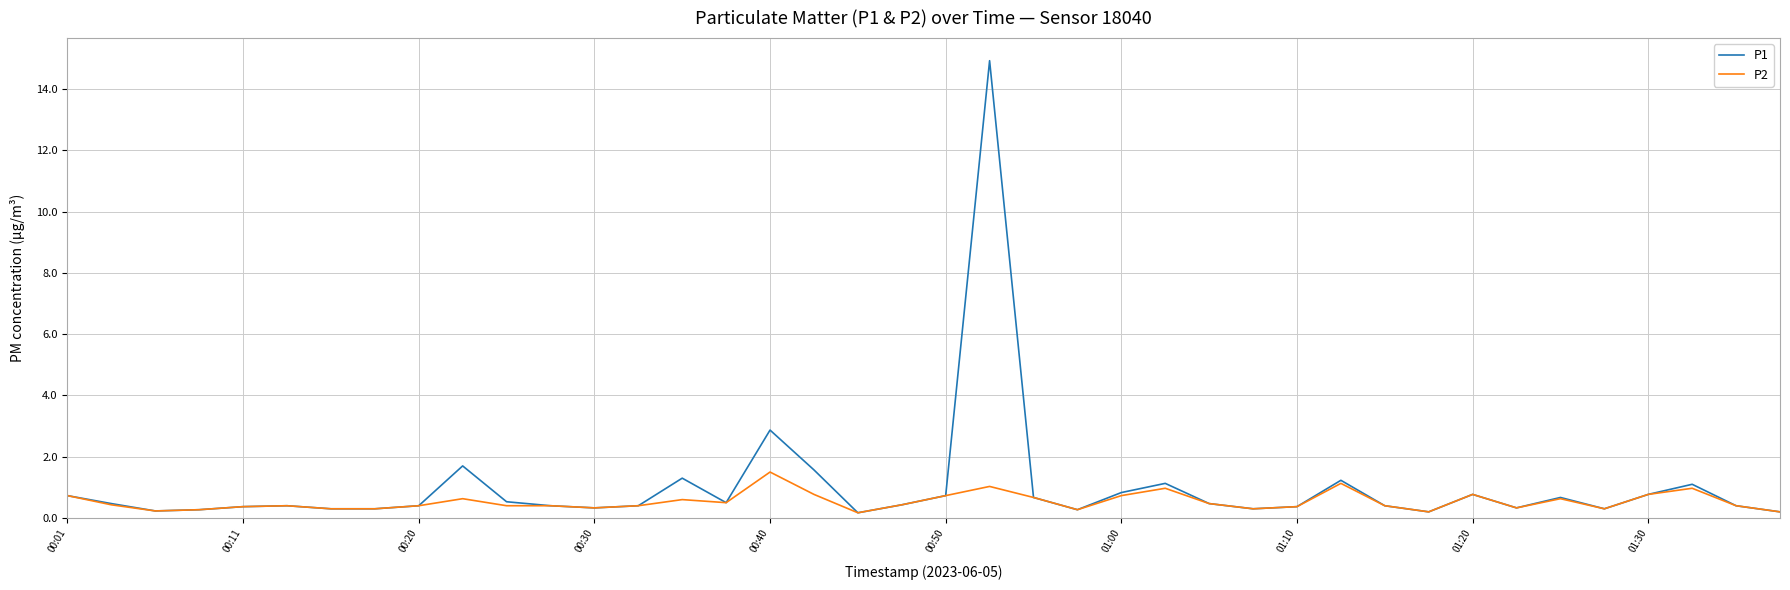

Rank the series by their average value, from lowest to highest.

P2, P1